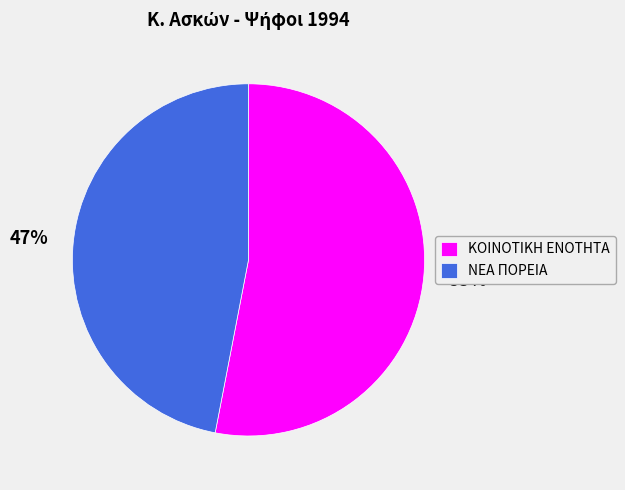

Combined, do ΝΕΑ ΠΟΡΕΙΑ and ΚΟΙΝΟΤΙΚΗ ΕΝΟΤΗΤΑ account for over 50%?

Yes